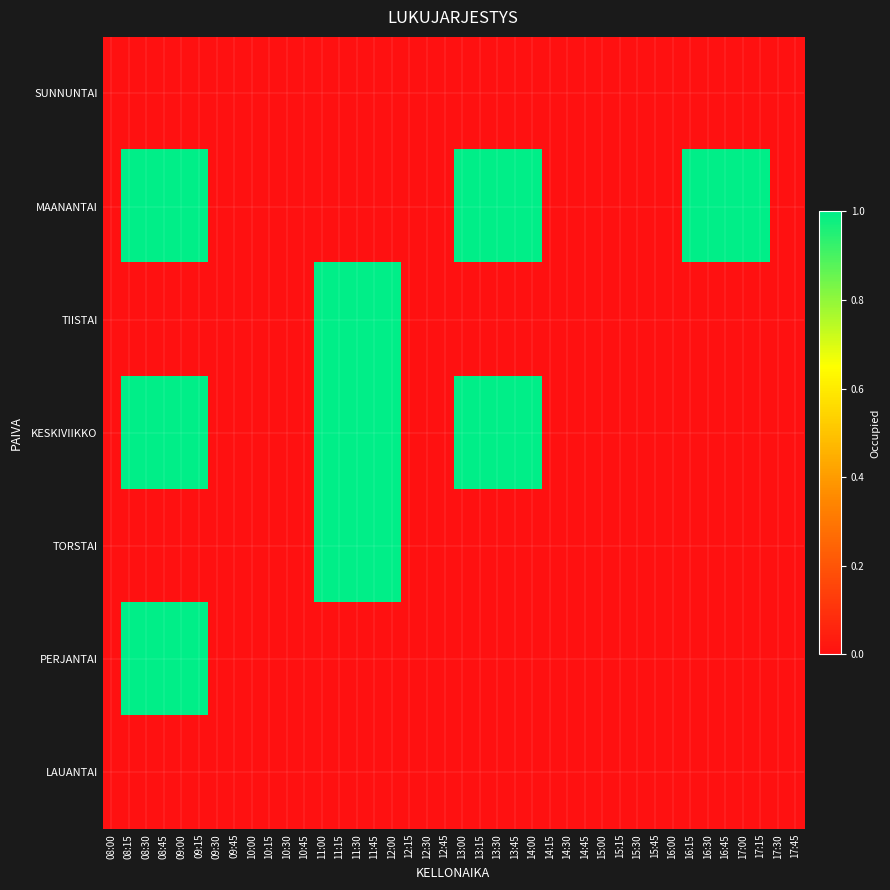

At how many categories does at least one series exceed 0?

20